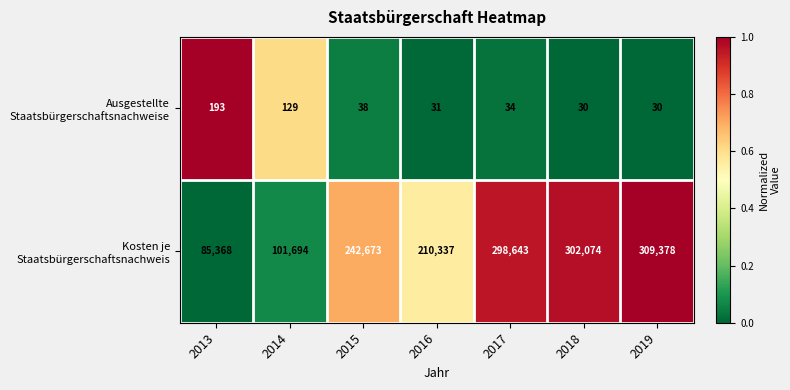

What is the total value across all series at 2018?

302104